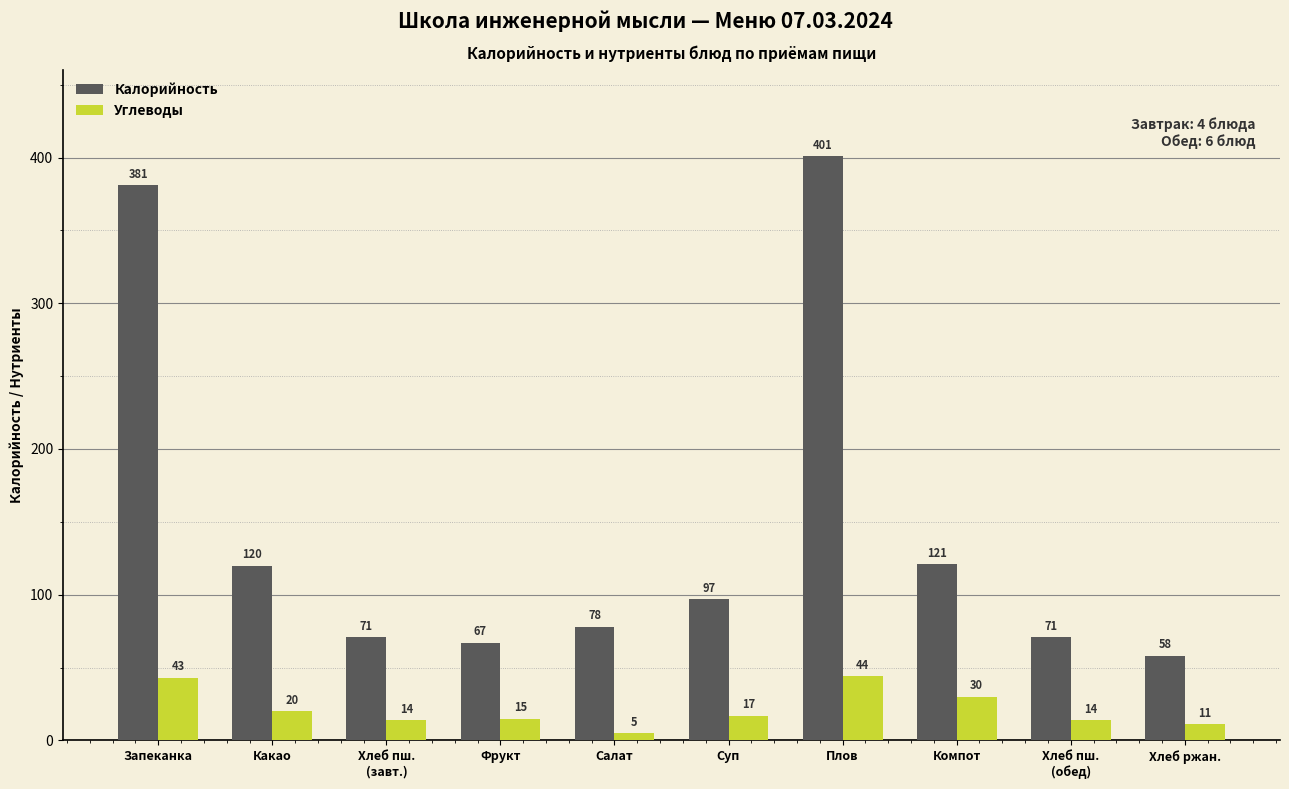

Reading right to left, transcribe all the data shown in this chart.

Калорийность: Хлеб ржан.=58	Хлеб пш.
(обед)=71	Компот=121	Плов=401	Суп=97	Салат=78	Фрукт=67	Хлеб пш.
(завт.)=71	Какао=120	Запеканка=381
Углеводы: Хлеб ржан.=11	Хлеб пш.
(обед)=14	Компот=30	Плов=44	Суп=17	Салат=5	Фрукт=15	Хлеб пш.
(завт.)=14	Какао=20	Запеканка=43